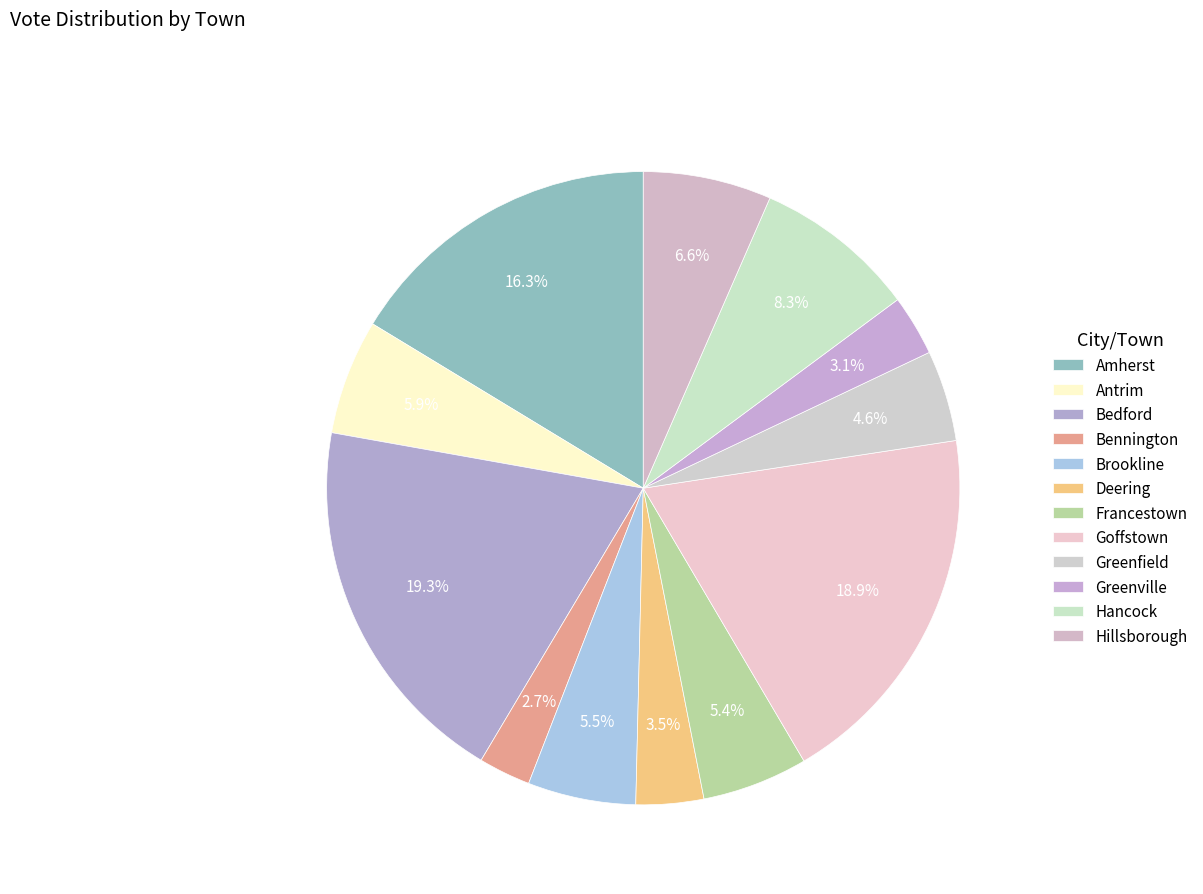

Which category has the smallest portion of the pie?

Bennington